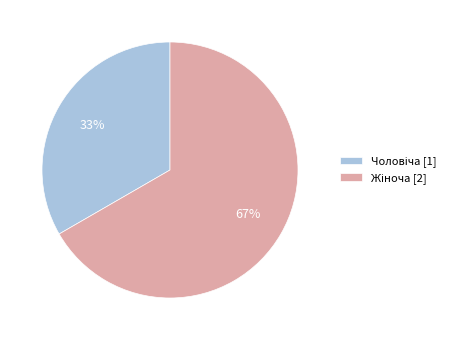

Is there any slice that represents more than half of the pie?

Yes